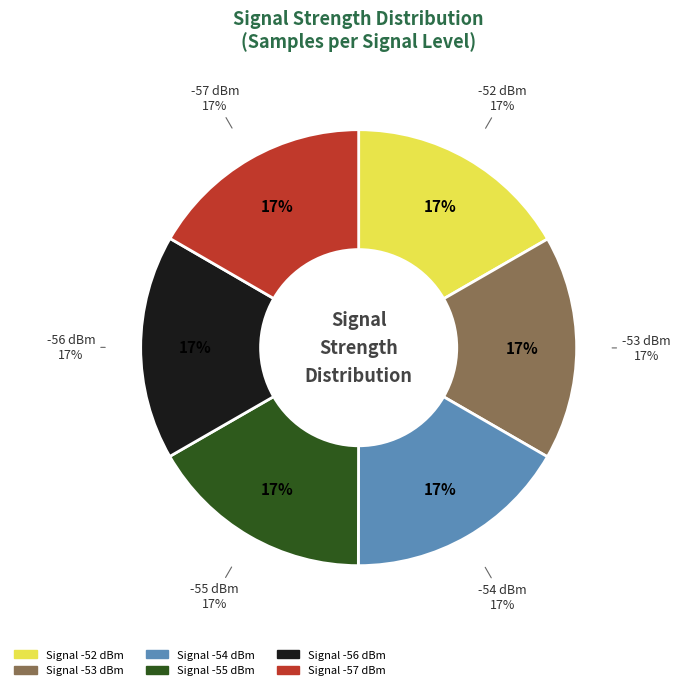

What is the smallest slice in the pie chart?

-57